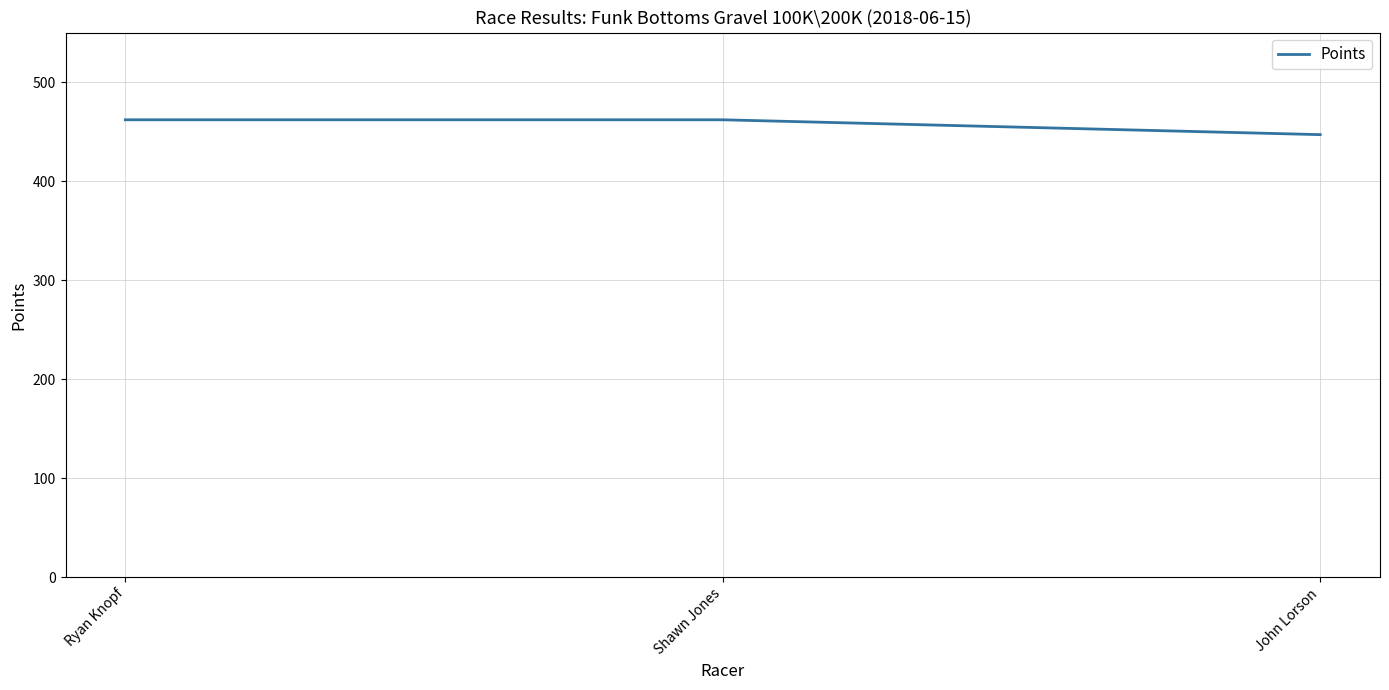

What is the difference between the values at Shawn Jones and John Lorson?

15.0